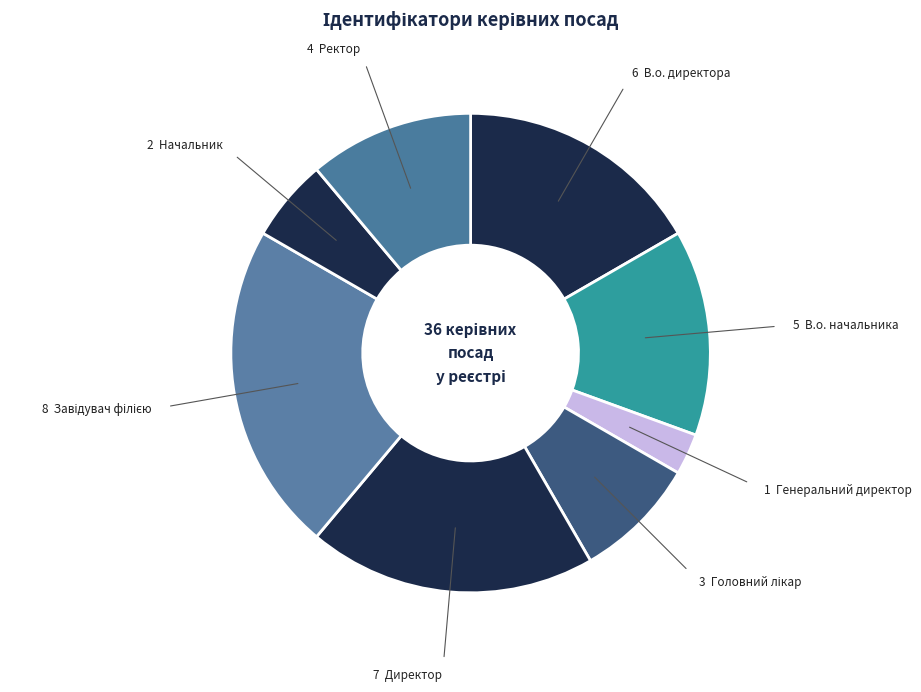

How many segments does this pie chart have?

8